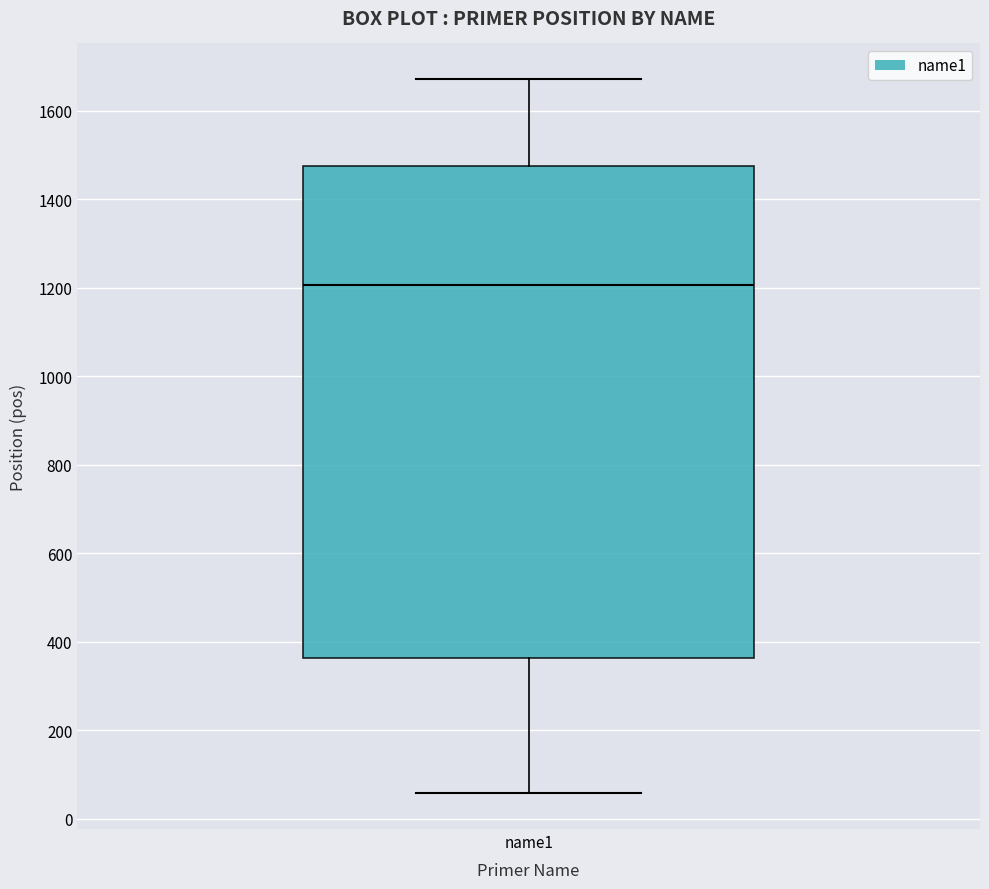

Read this box plot against the y-axis: the position of the median line, the range covered by the box, and the ends of both whiskers. The values are not printed on the chart, so give them approximately, as read against the axis.

median 1200, box 360 to 1480, whiskers 60 to 1680